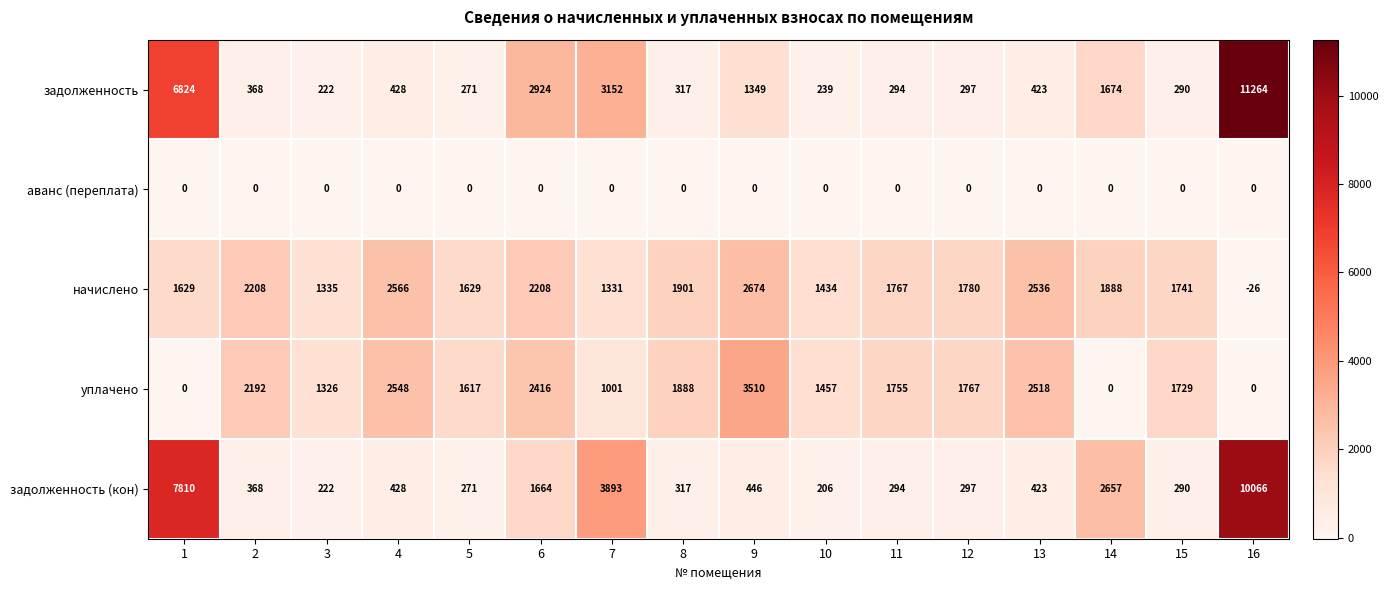

Which series changed the most between 3 and 11?

начислено